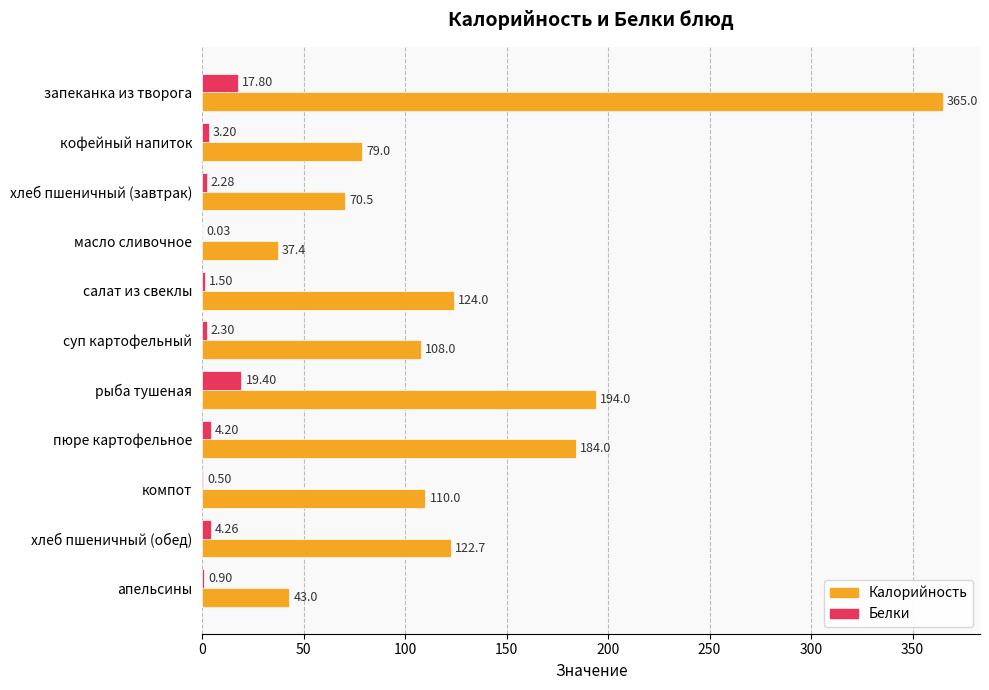

Which series has the largest total across all categories?

Калорийность